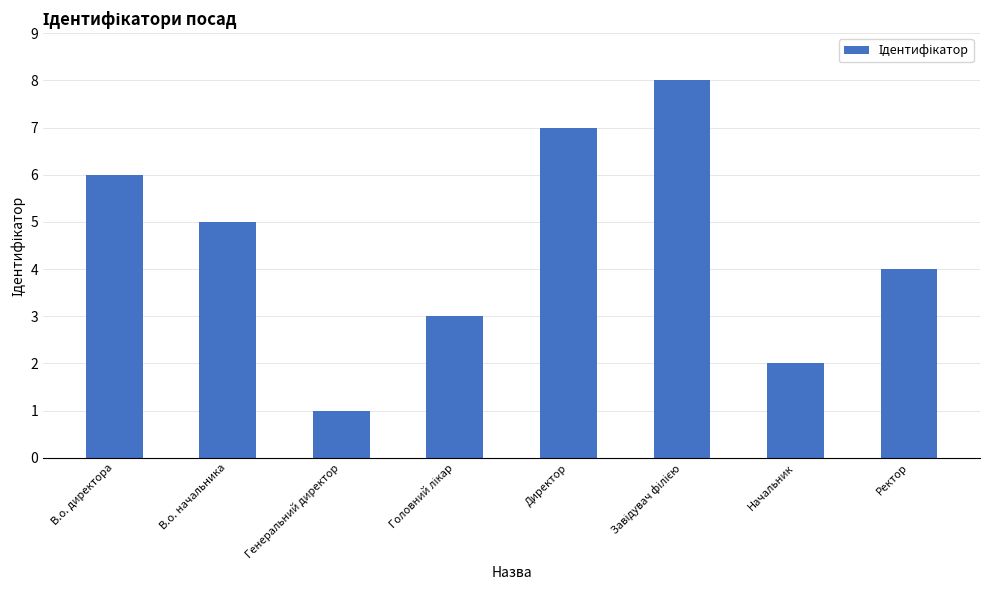

How many values are between 3 and 7?

5